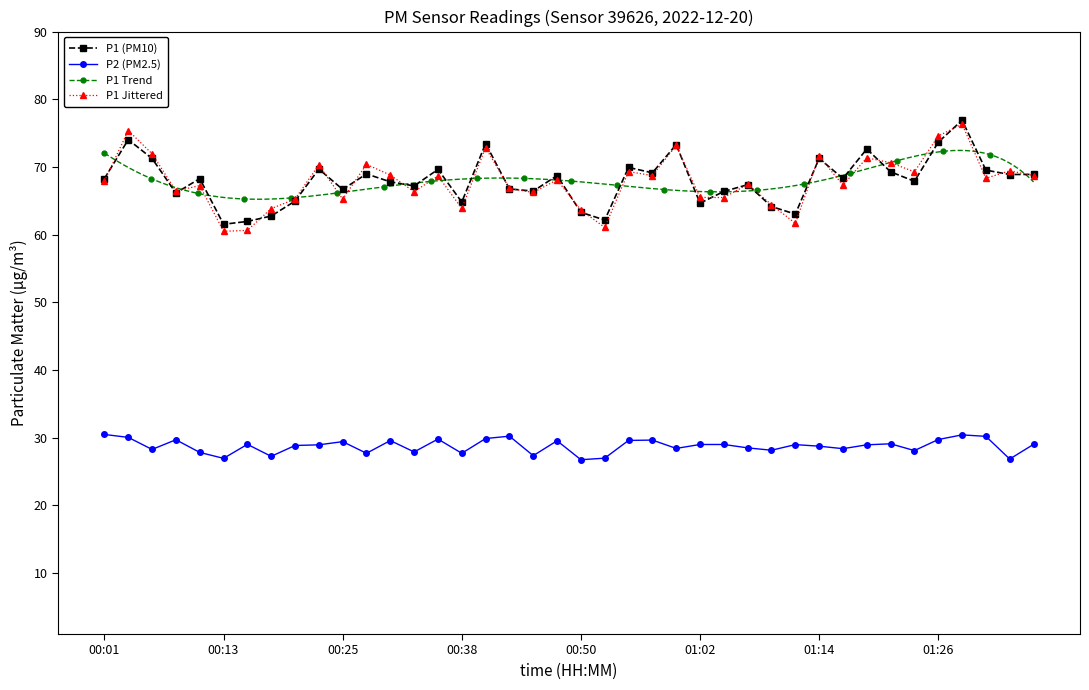

Is it true that P1 equals 94.6 at 00:13?

False